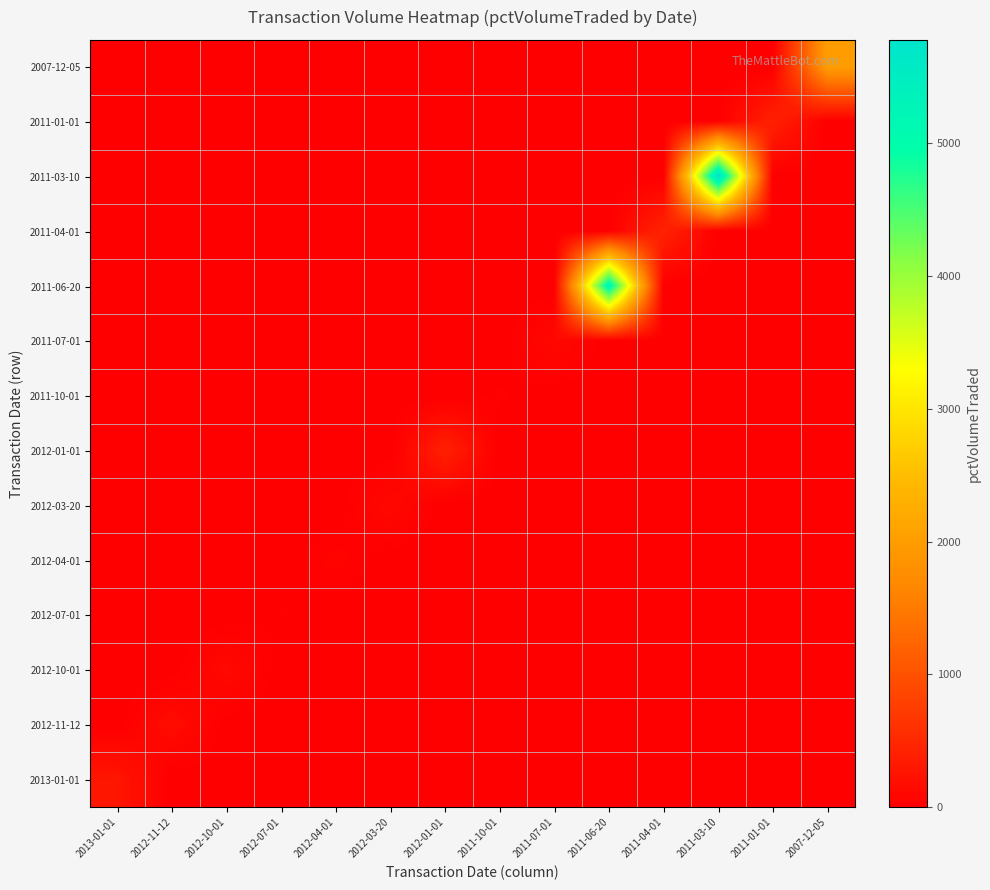

What is the difference between the highest and lowest values at 2011-04-01?

440